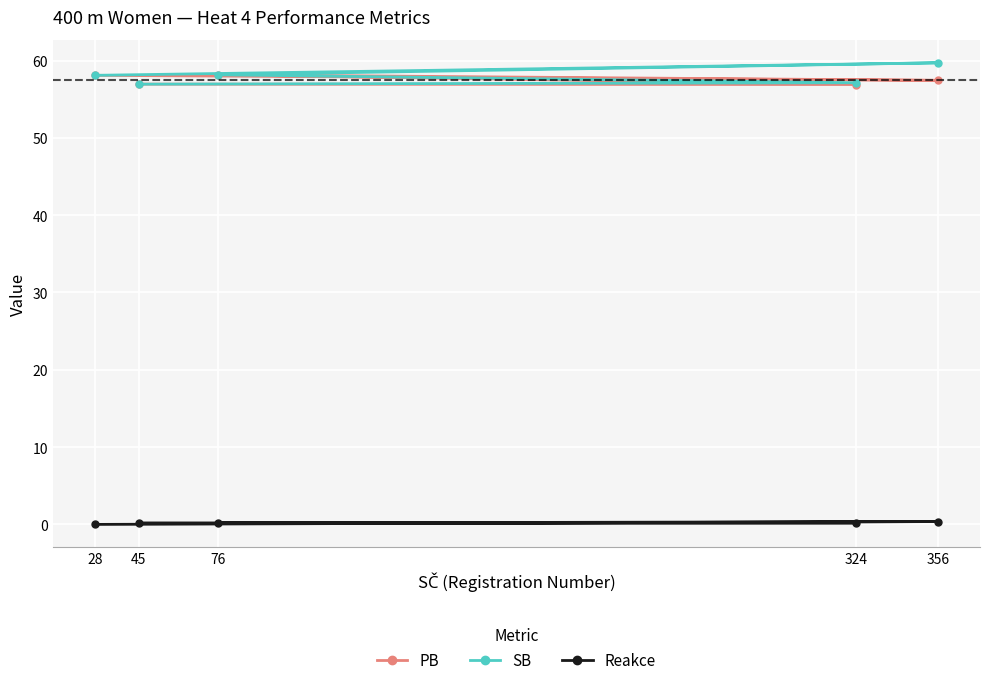

The value of Reakce at 356 is 0.2. True or false?

False